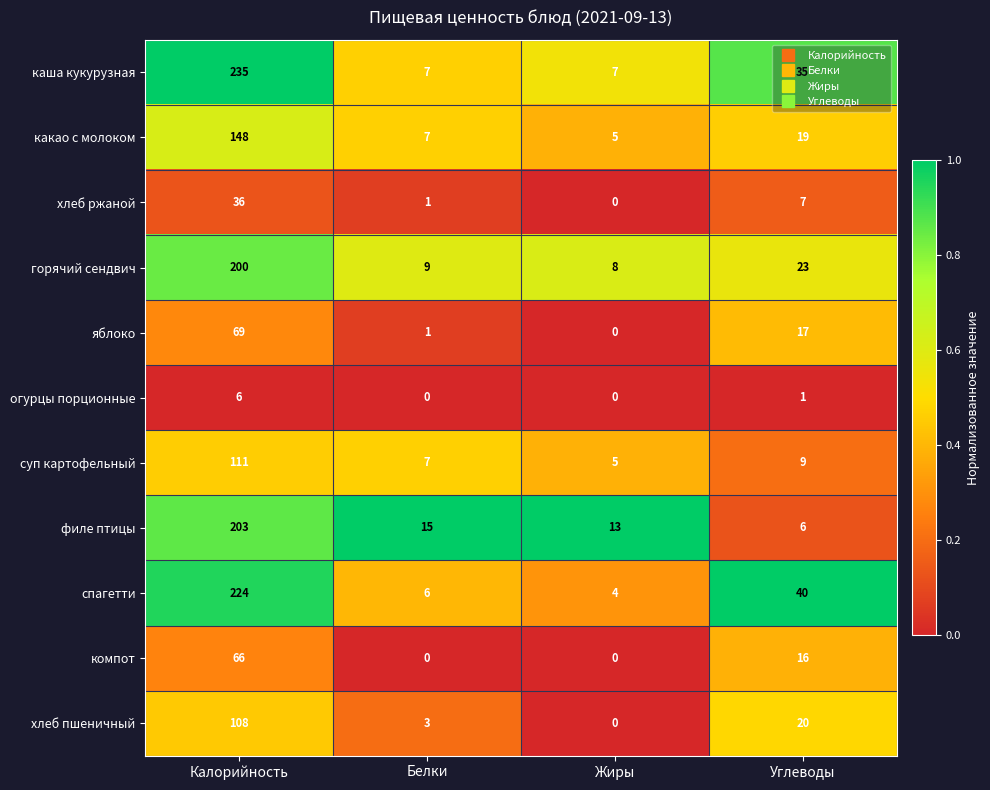

Which series has the widest spread of values?

каша кукурузная